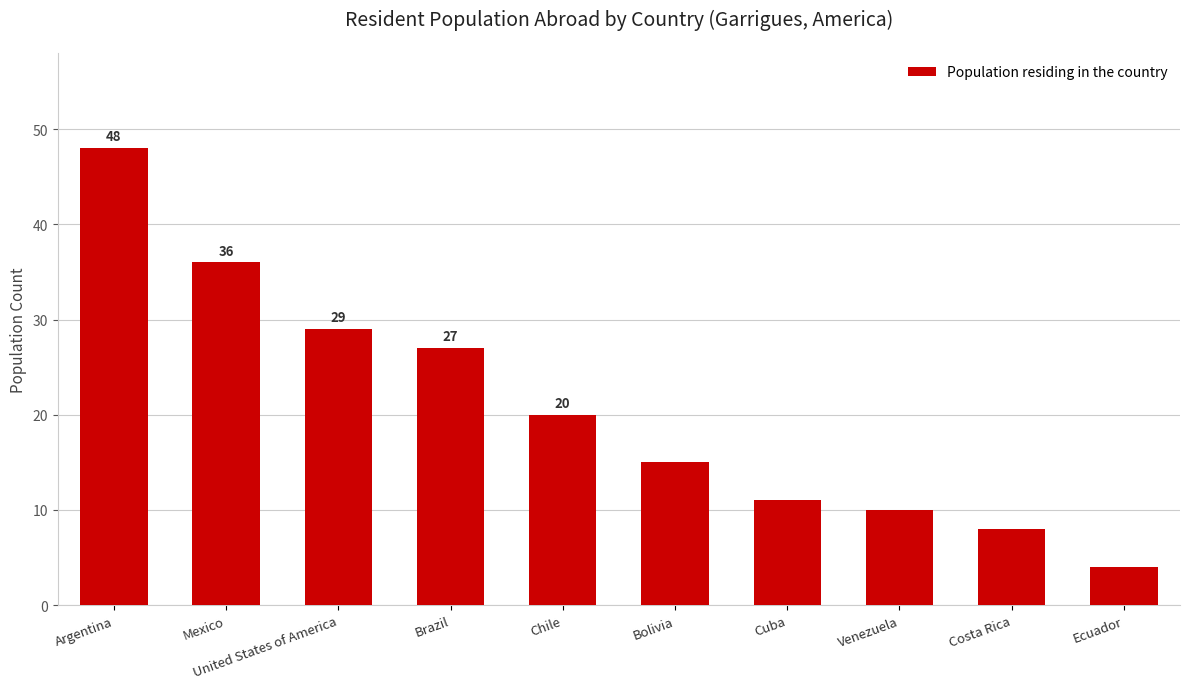

What is the minimum value shown in the chart?

4